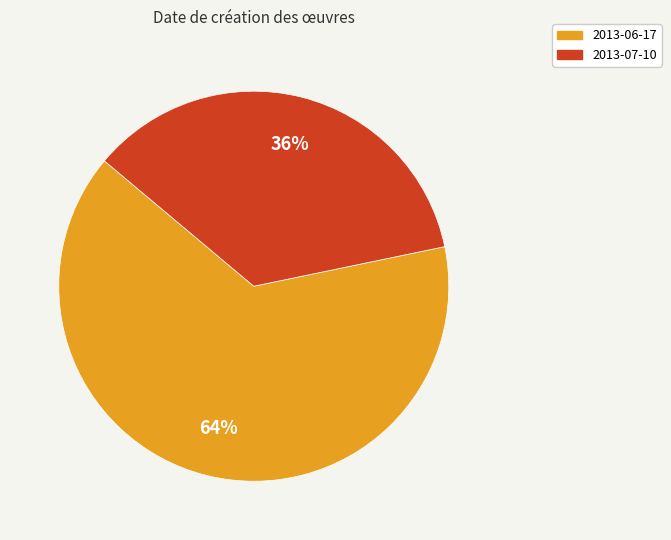

Which slice is the smallest?

2013-07-10